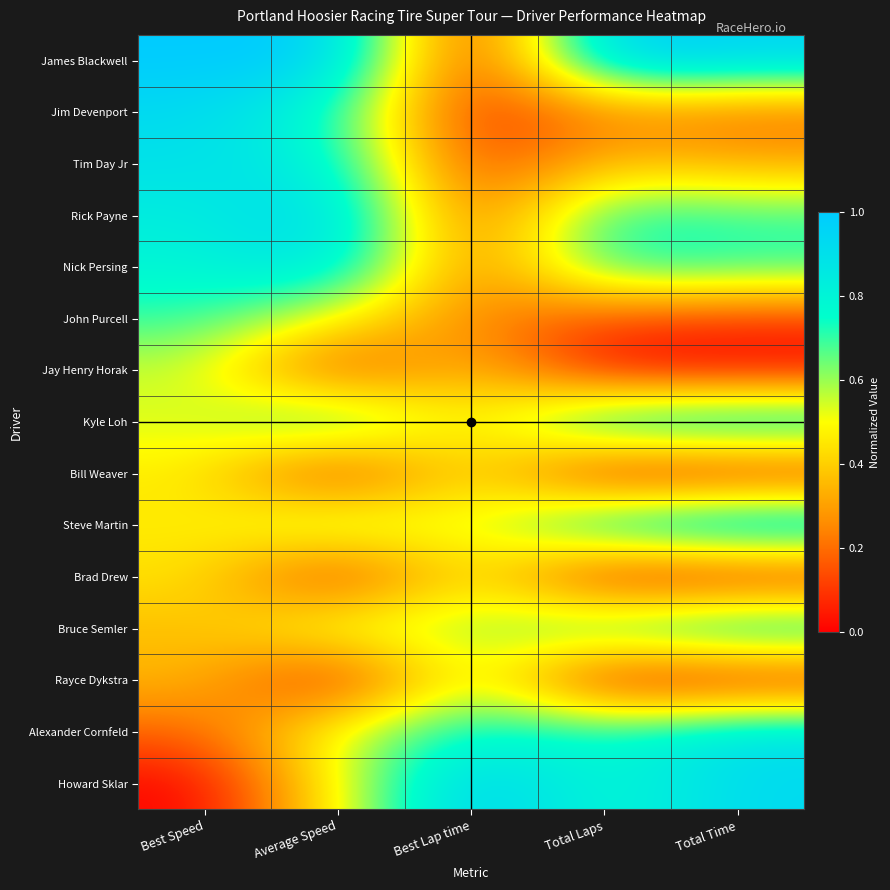

Which series has the largest total across all categories?

James Blackwell